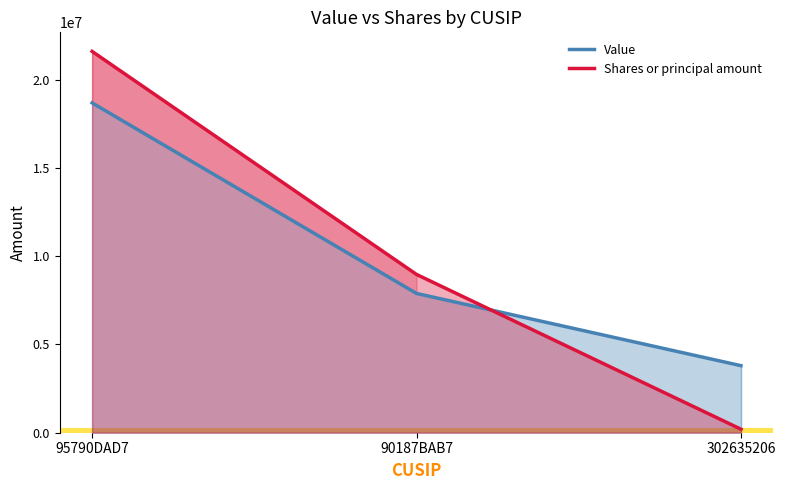

List the series in order of their peak value, lowest first.

Value, Shares or principal amount